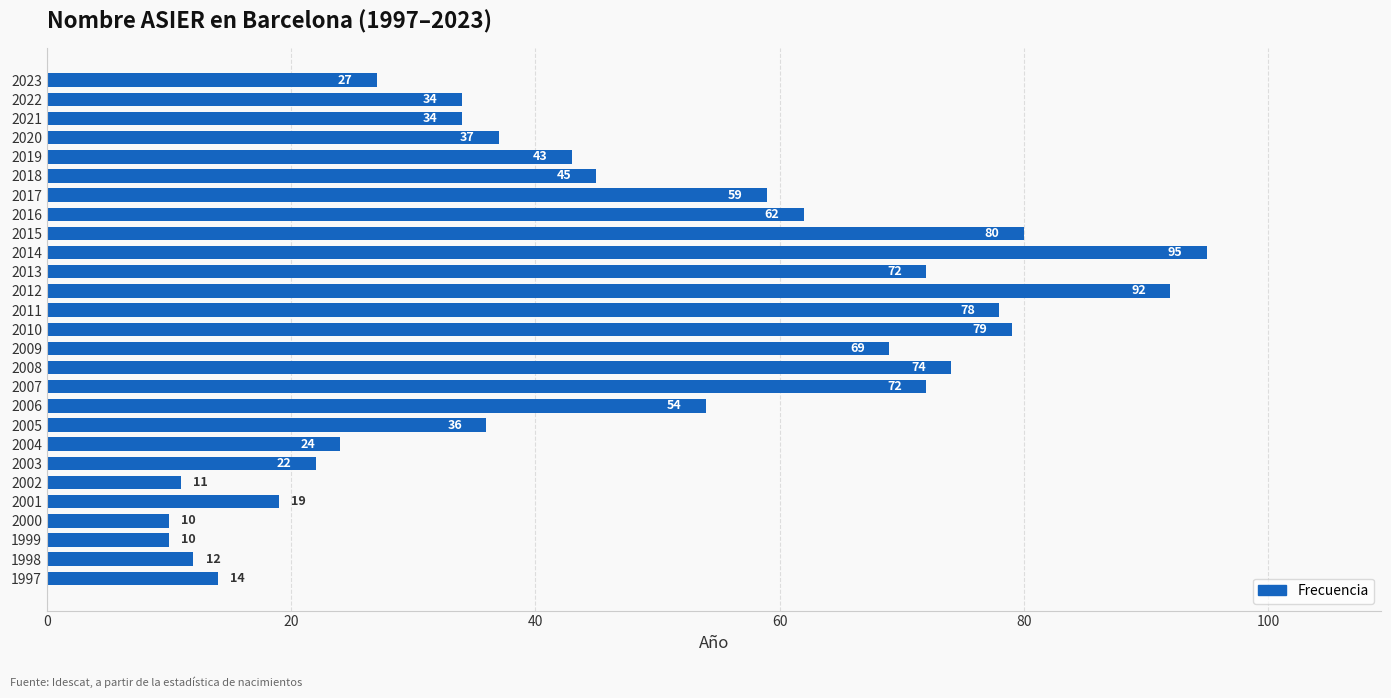

The value at 2011 is 130. True or false?

False